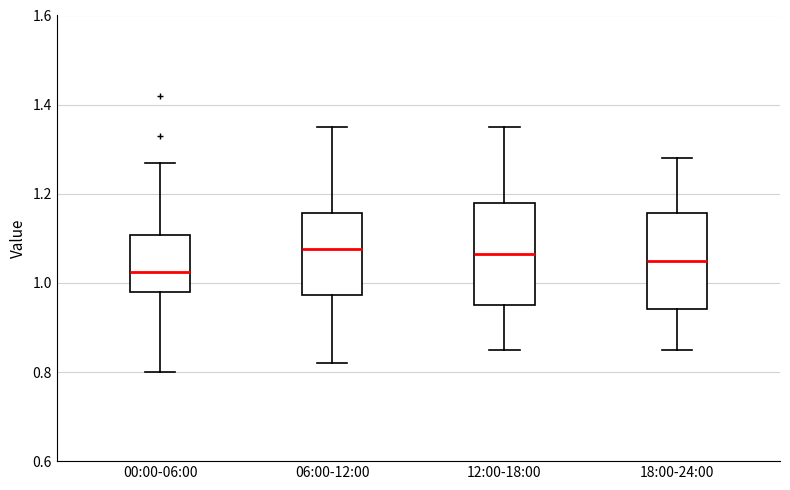

Reading left to right, transcribe this box plot: for each box, give where its median line is, the range the box spans, and where its two whiskers end, as read against the y-axis. The values are not printed on the chart, so give them approximately, as read against the axis.

00:00-06:00: median 1.02, box 0.98 to 1.10, whiskers 0.80 to 1.28
06:00-12:00: median 1.08, box 0.98 to 1.16, whiskers 0.82 to 1.36
12:00-18:00: median 1.06, box 0.96 to 1.18, whiskers 0.86 to 1.36
18:00-24:00: median 1.06, box 0.94 to 1.16, whiskers 0.86 to 1.28